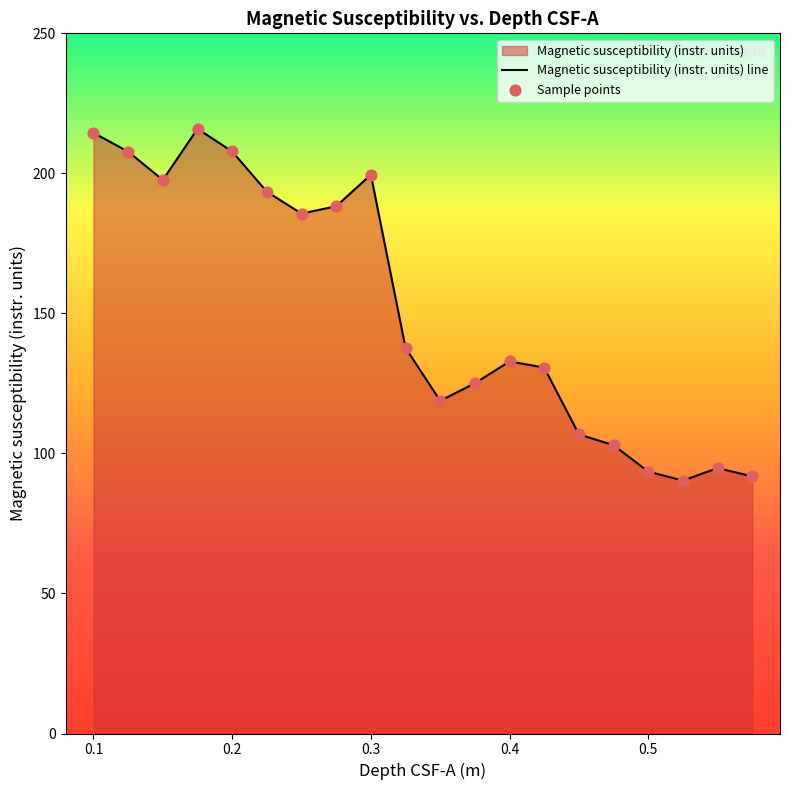

Which series has the largest total across all categories?

Magnetic susceptibility (instr. units) line